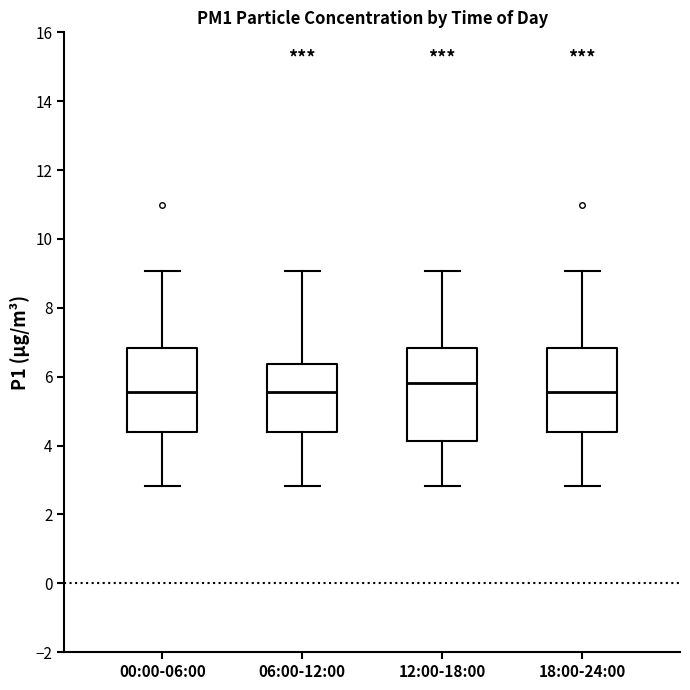

Comparing the boxes themselves (not the whiskers), which one is the tallest?

12:00-18:00